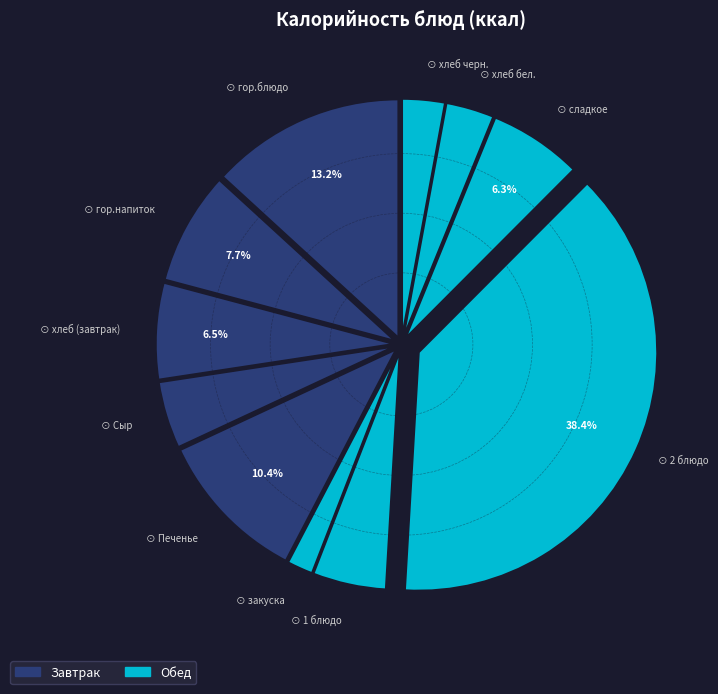

How many segments does this pie chart have?

11